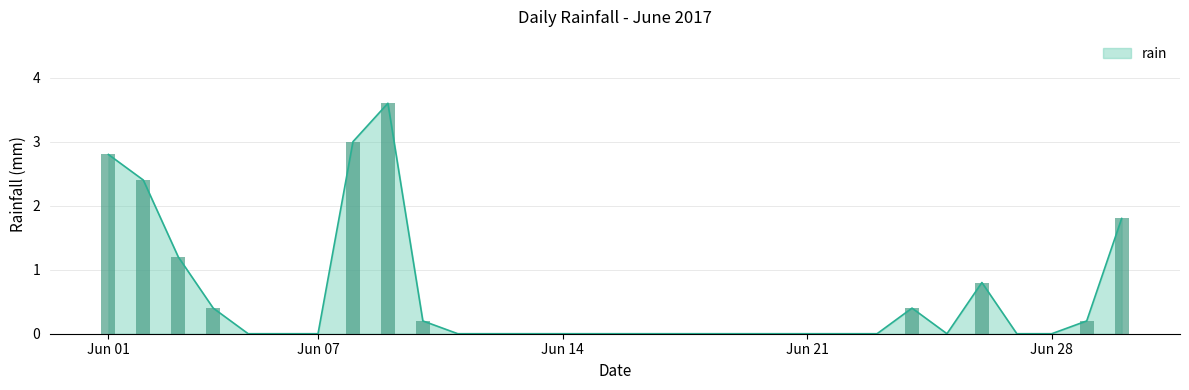

What is the sum of all values?

16.8